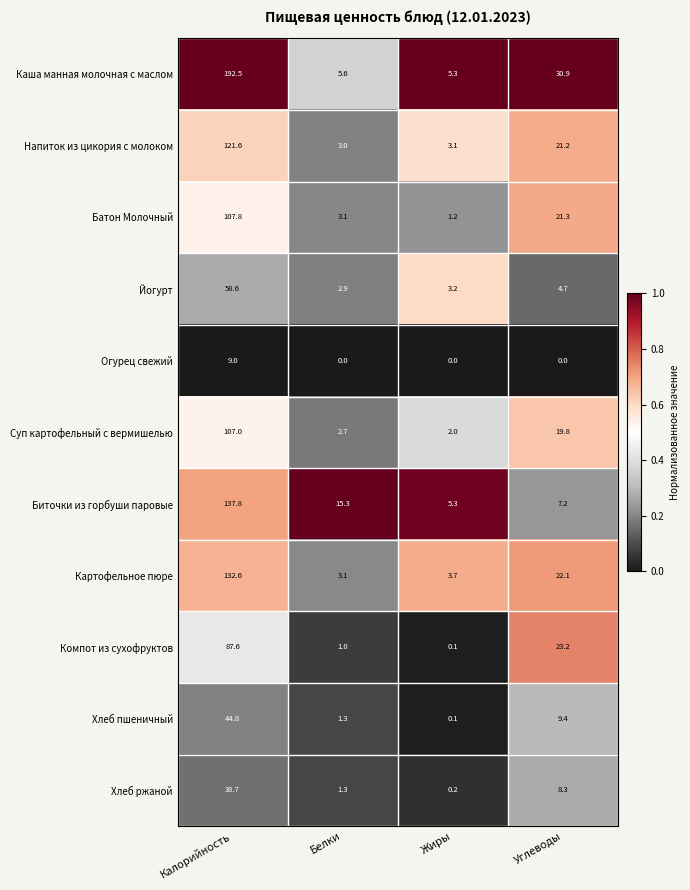

What is the lowest value of the Биточки из горбуши паровые series?

5.3